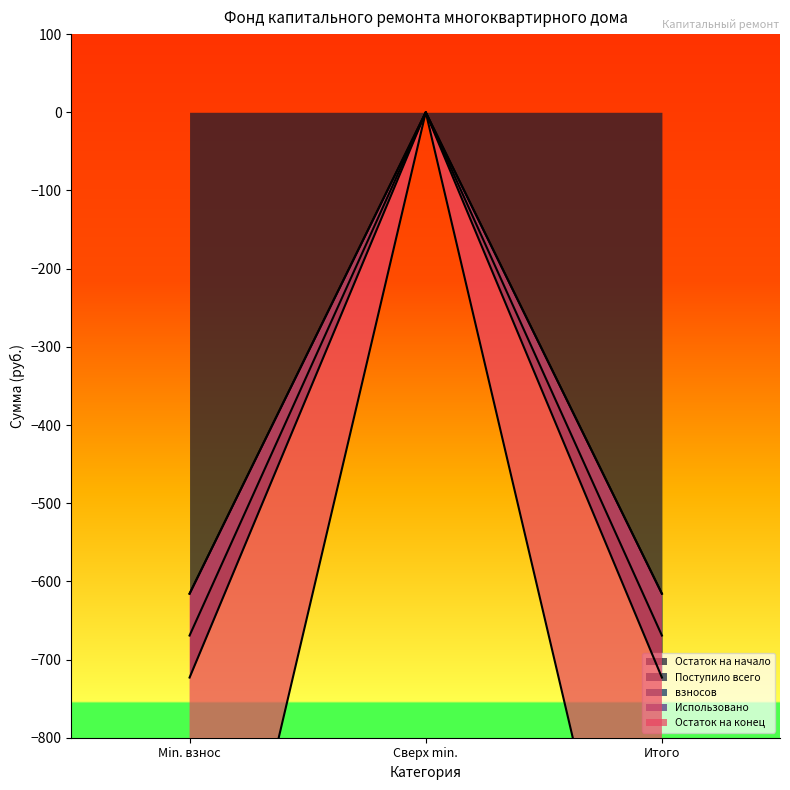

Is it true that Остаток на начало equals -615.8 at Min. взнос?

True